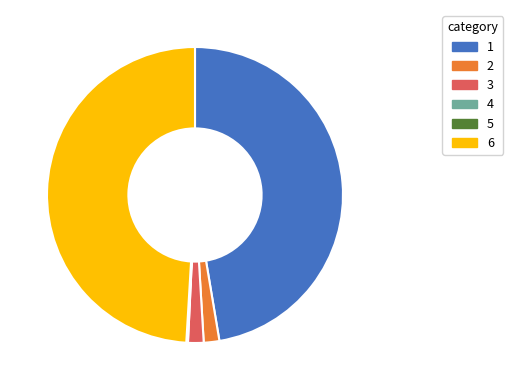

Is 6 the majority of the pie?

No